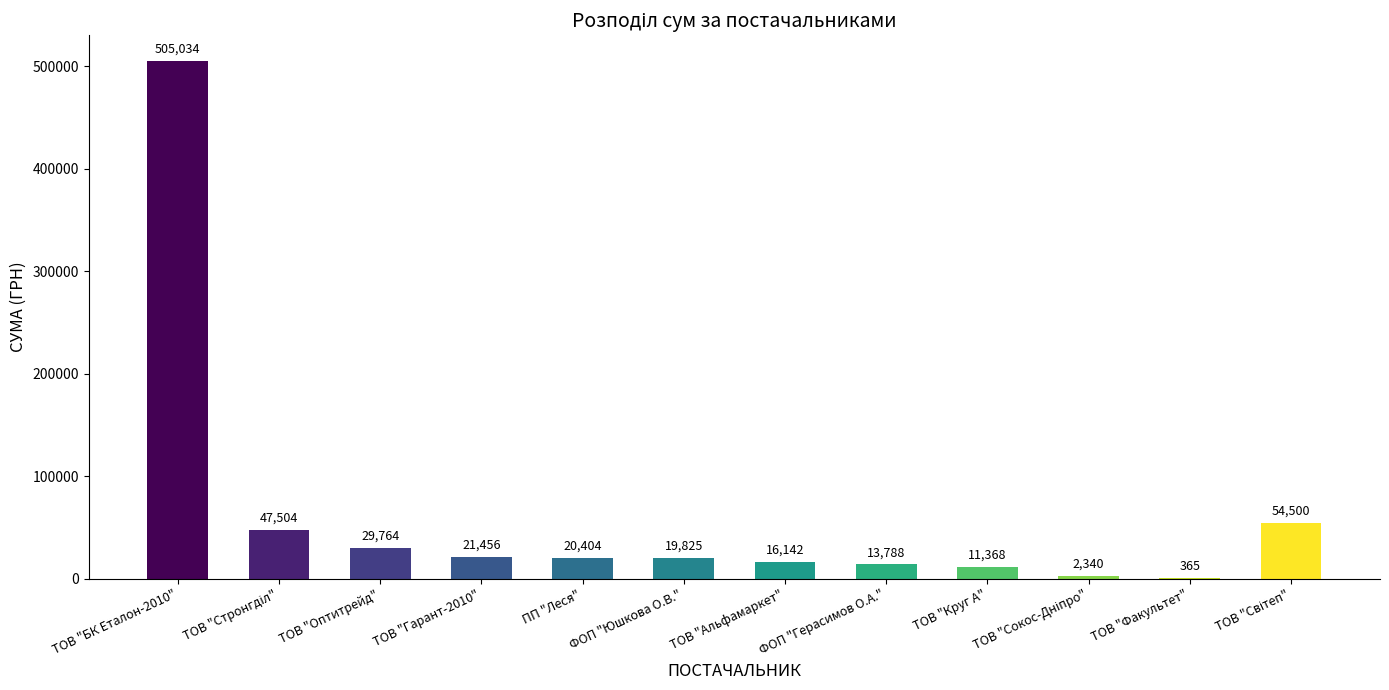

Is it true that the value at ТОВ "Круг А" is 11368.0?

True